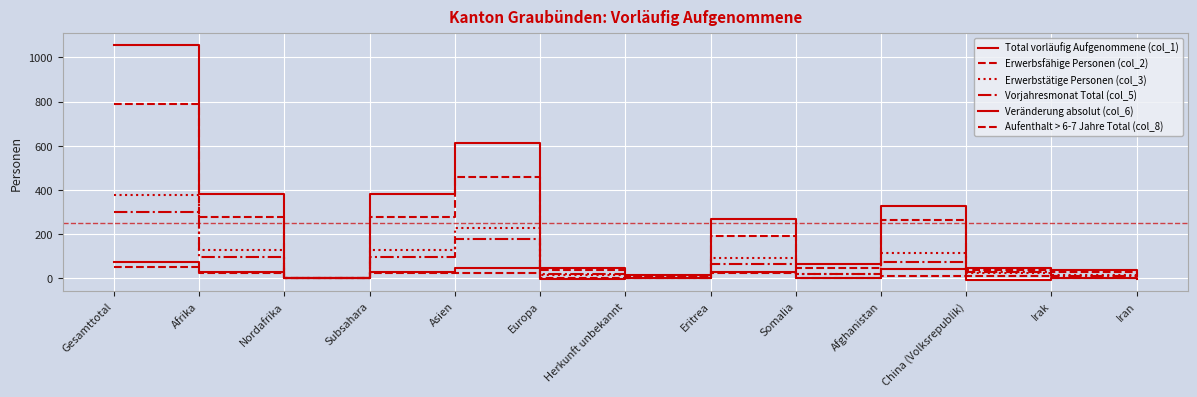

How many lines are shown in the chart?

6